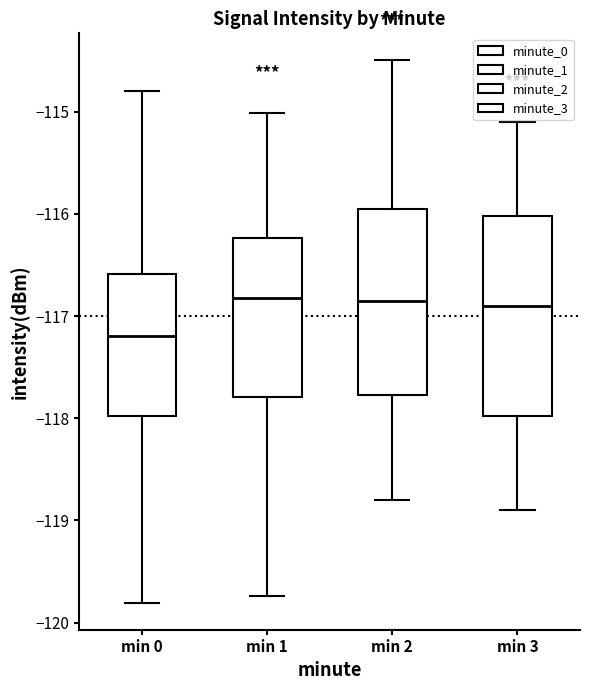

Reading left to right, transcribe this box plot: for each box, give where its median line is, the range the box spans, and where its two whiskers end, as read against the y-axis. The values are not printed on the chart, so give them approximately, as read against the axis.

min 0: median -117.2, box -118.0 to -116.6, whiskers -119.8 to -114.8
min 1: median -116.8, box -117.8 to -116.2, whiskers -119.7 to -115.0
min 2: median -116.8, box -117.8 to -115.9, whiskers -118.8 to -114.5
min 3: median -116.9, box -118.0 to -116.0, whiskers -118.9 to -115.1